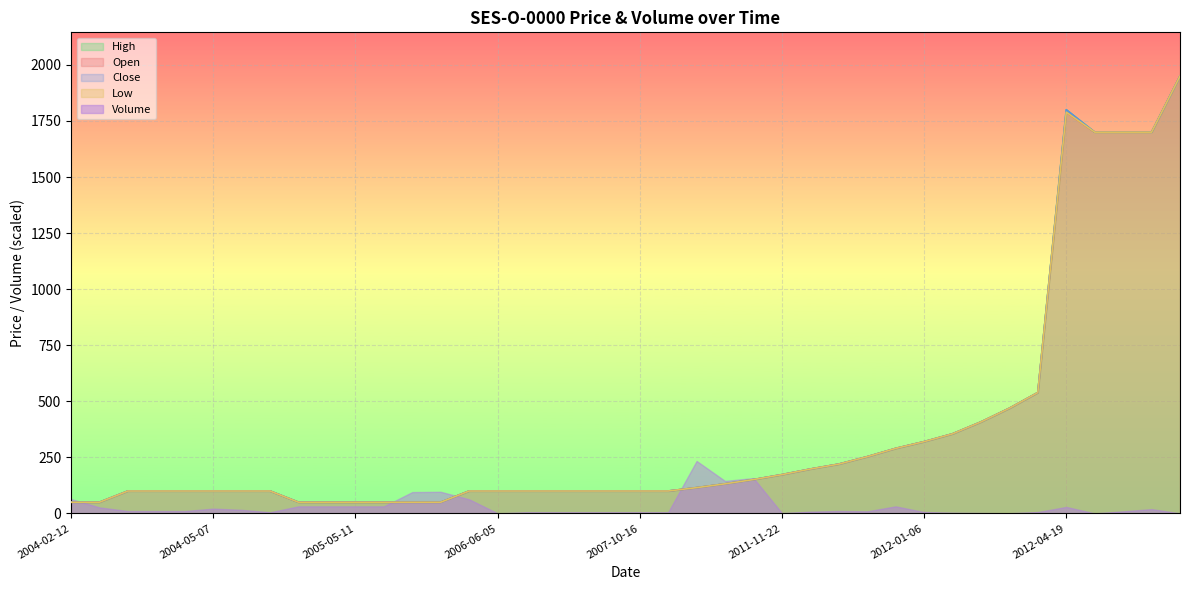

The High series shows 50 at 2006-03-31. True or false?

True